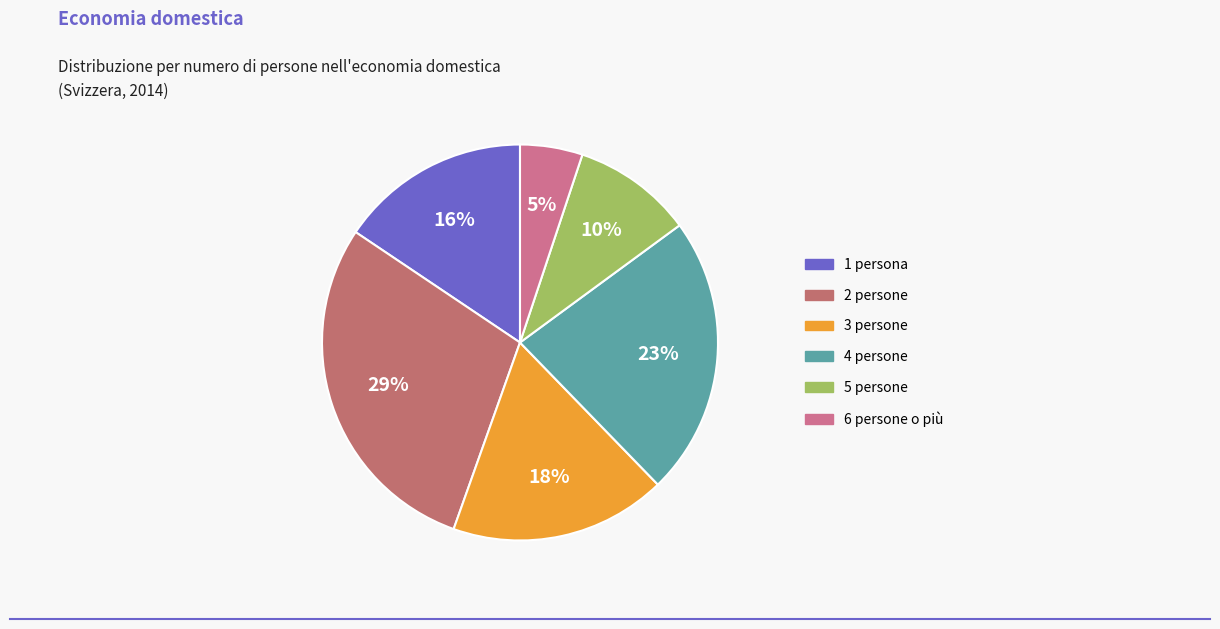

True or false: 2 persone accounts for 29% of the total.

True